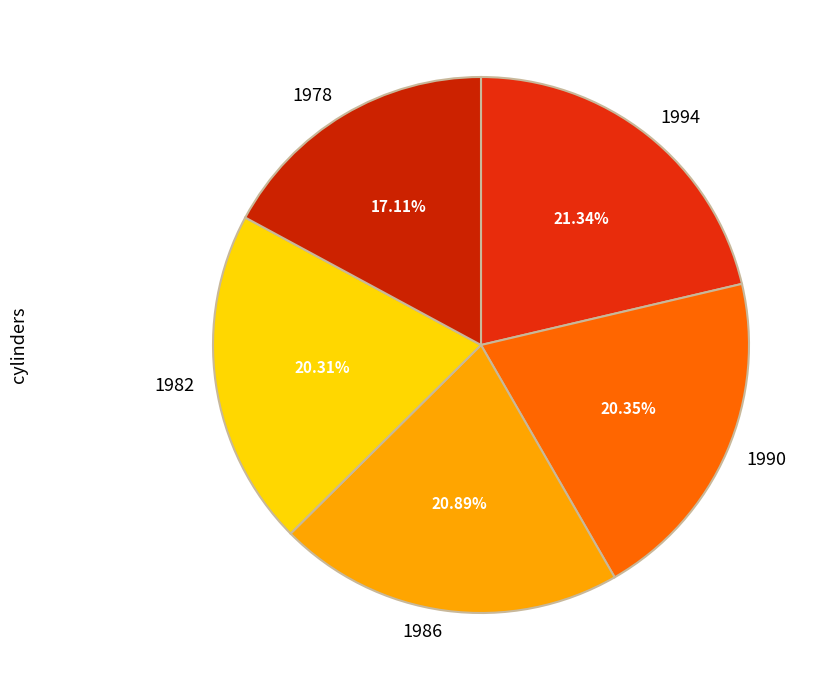

What is the ratio of the value at 1982 to the value at 1994?

1.0